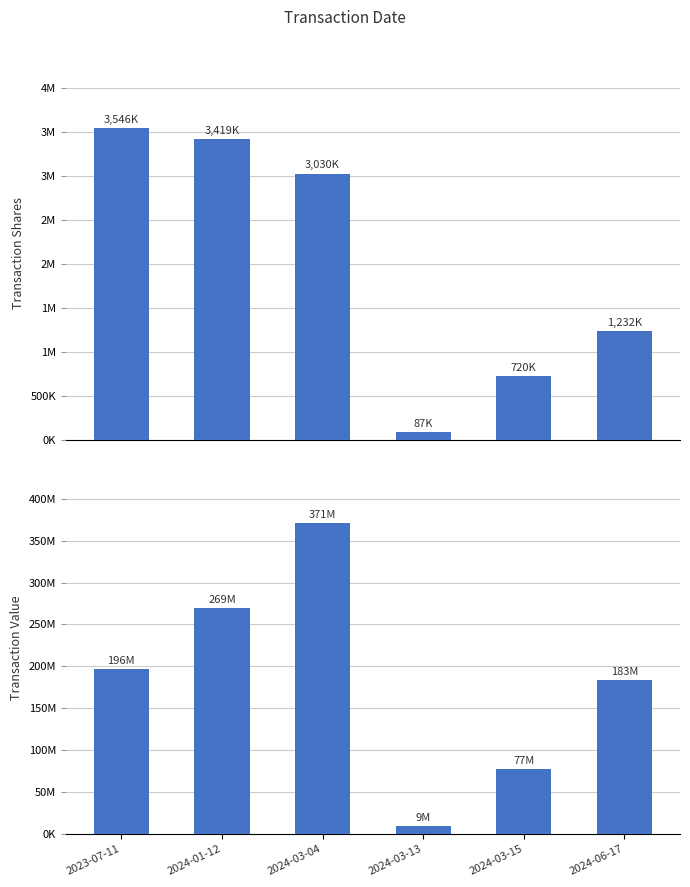

How many groups of bars are there?

6